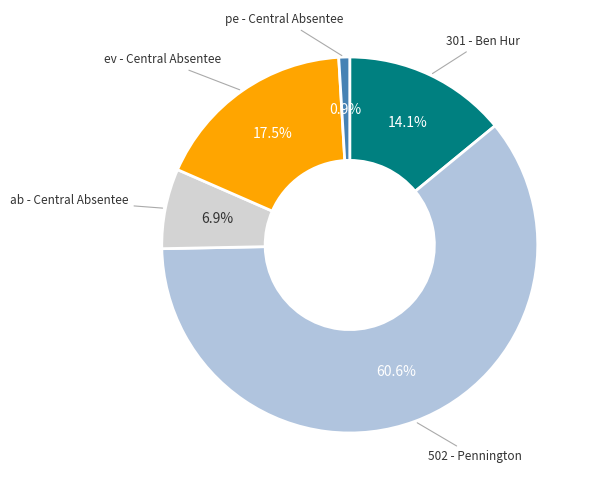

What portion of the pie excludes ev - Central Absentee?

82.5%